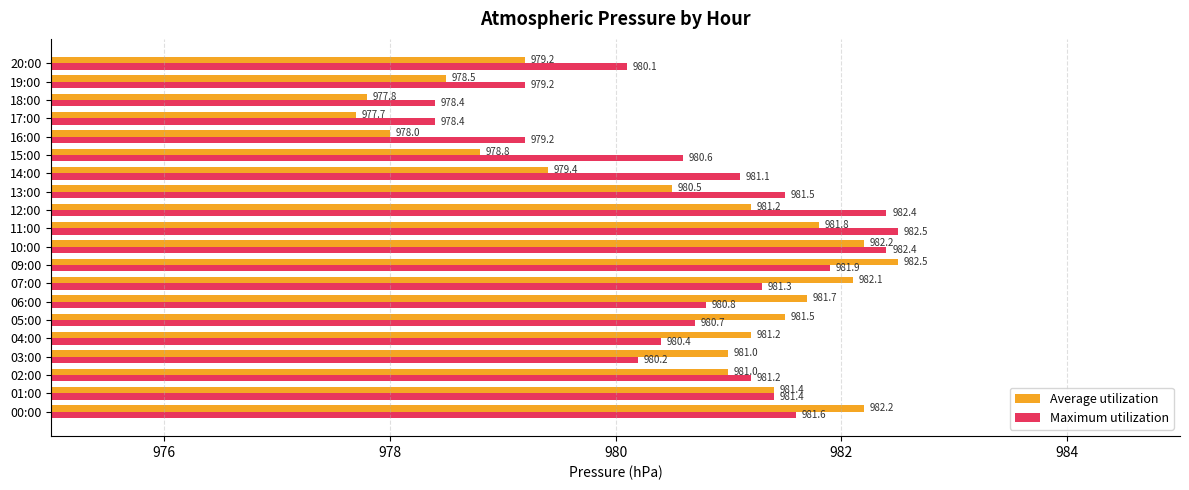

At which label does Average utilization reach its minimum?

17:00